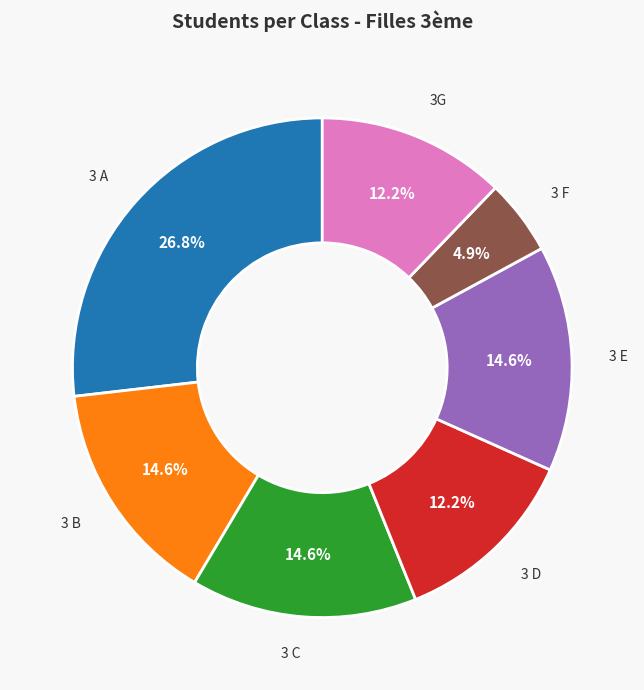

To the nearest percent, what portion does 3 D represent?

12%